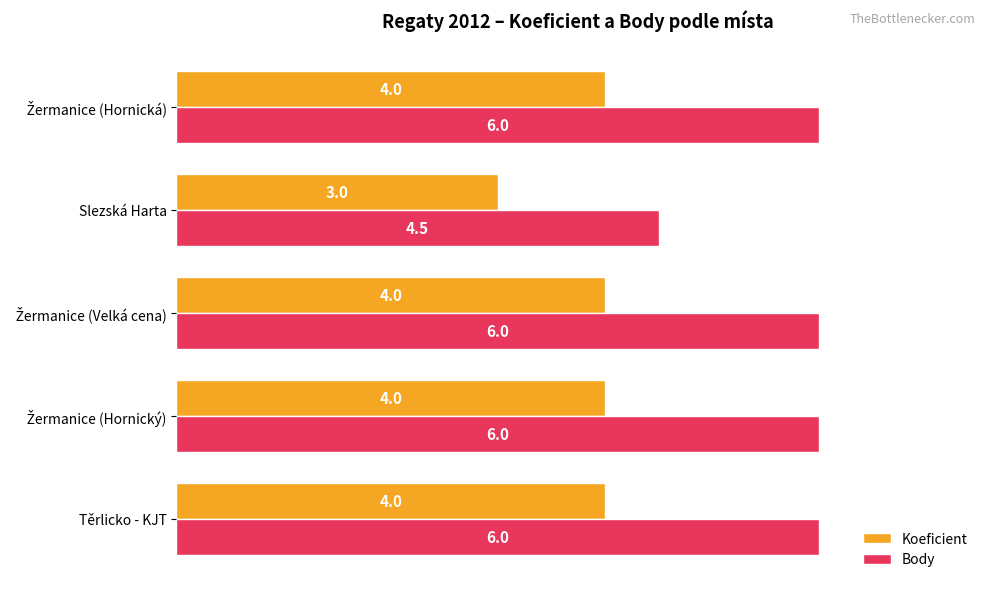

What is the approximate value of Koeficient at Těrlicko - KJT?

4.0